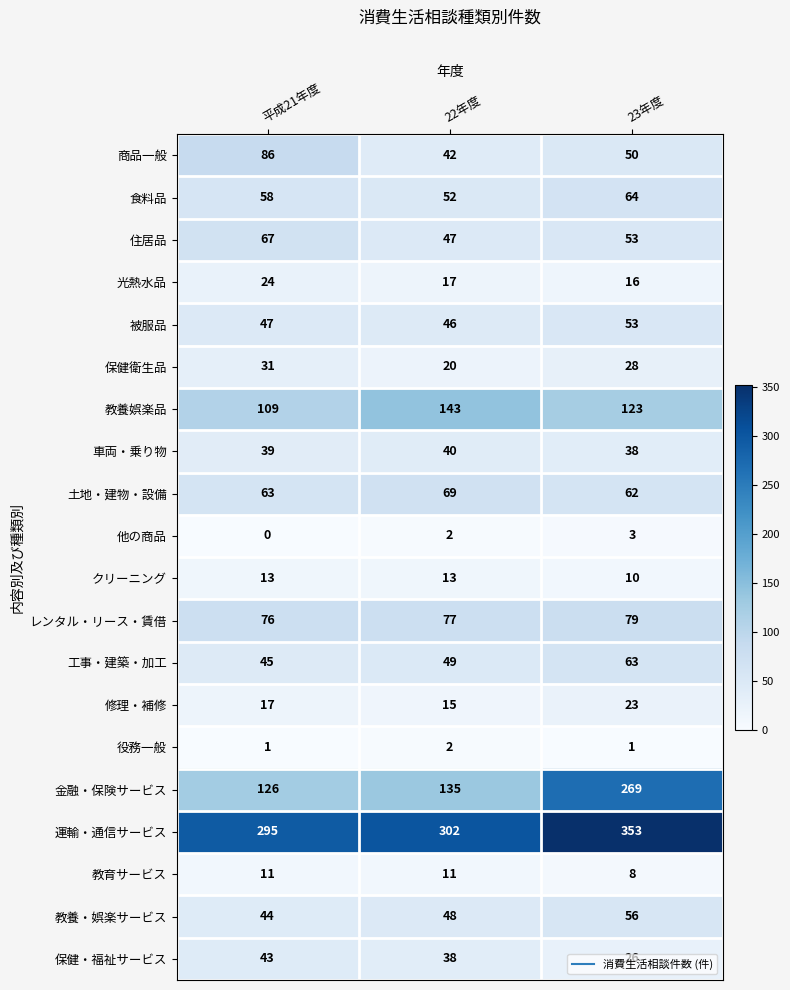

Rank the series by their maximum value, from lowest to highest.

役務一般, 他の商品, 教育サービス, クリーニング, 修理・補修, 光熱水品, 保健衛生品, 車両・乗り物, 保健・福祉サービス, 被服品, 教養・娯楽サービス, 工事・建築・加工, 食料品, 住居品, 土地・建物・設備, レンタル・リース・賃借, 商品一般, 教養娯楽品, 金融・保険サービス, 運輸・通信サービス